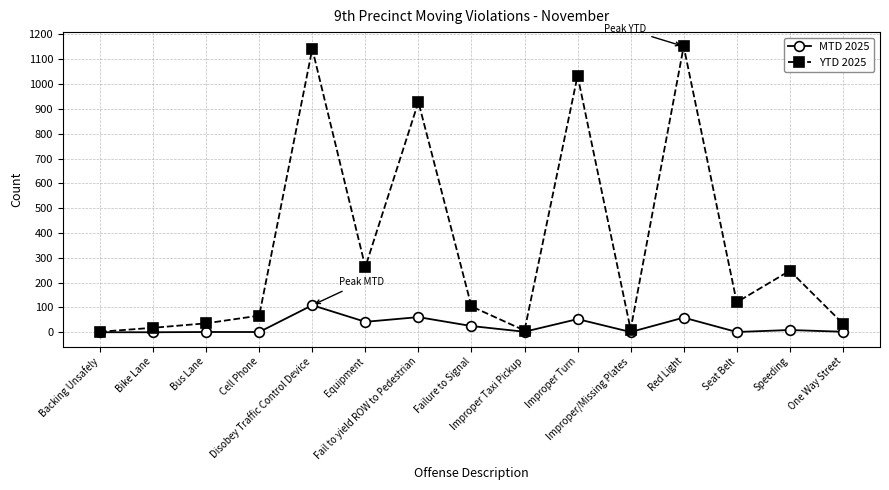

Which series has the largest total across all categories?

YTD 2025